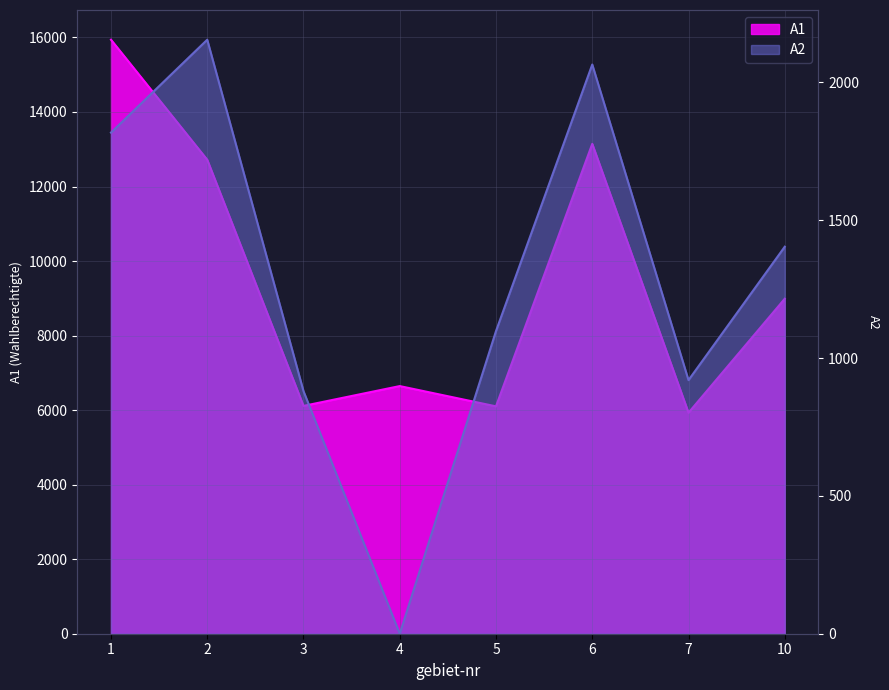

Reading left to right, transcribe all the data shown in this chart.

A1: 15939	12718	6113	6645	6101	13144	5930	8988
A2: 1818	2155	880	0	1098	2065	920	1404